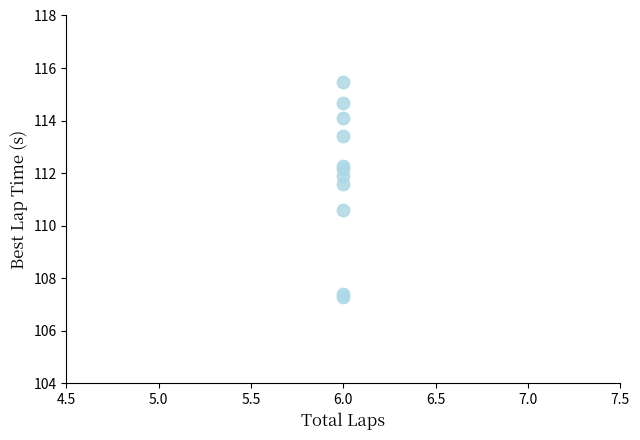

What Y value in the scatter plot is closest to 111?

110.6